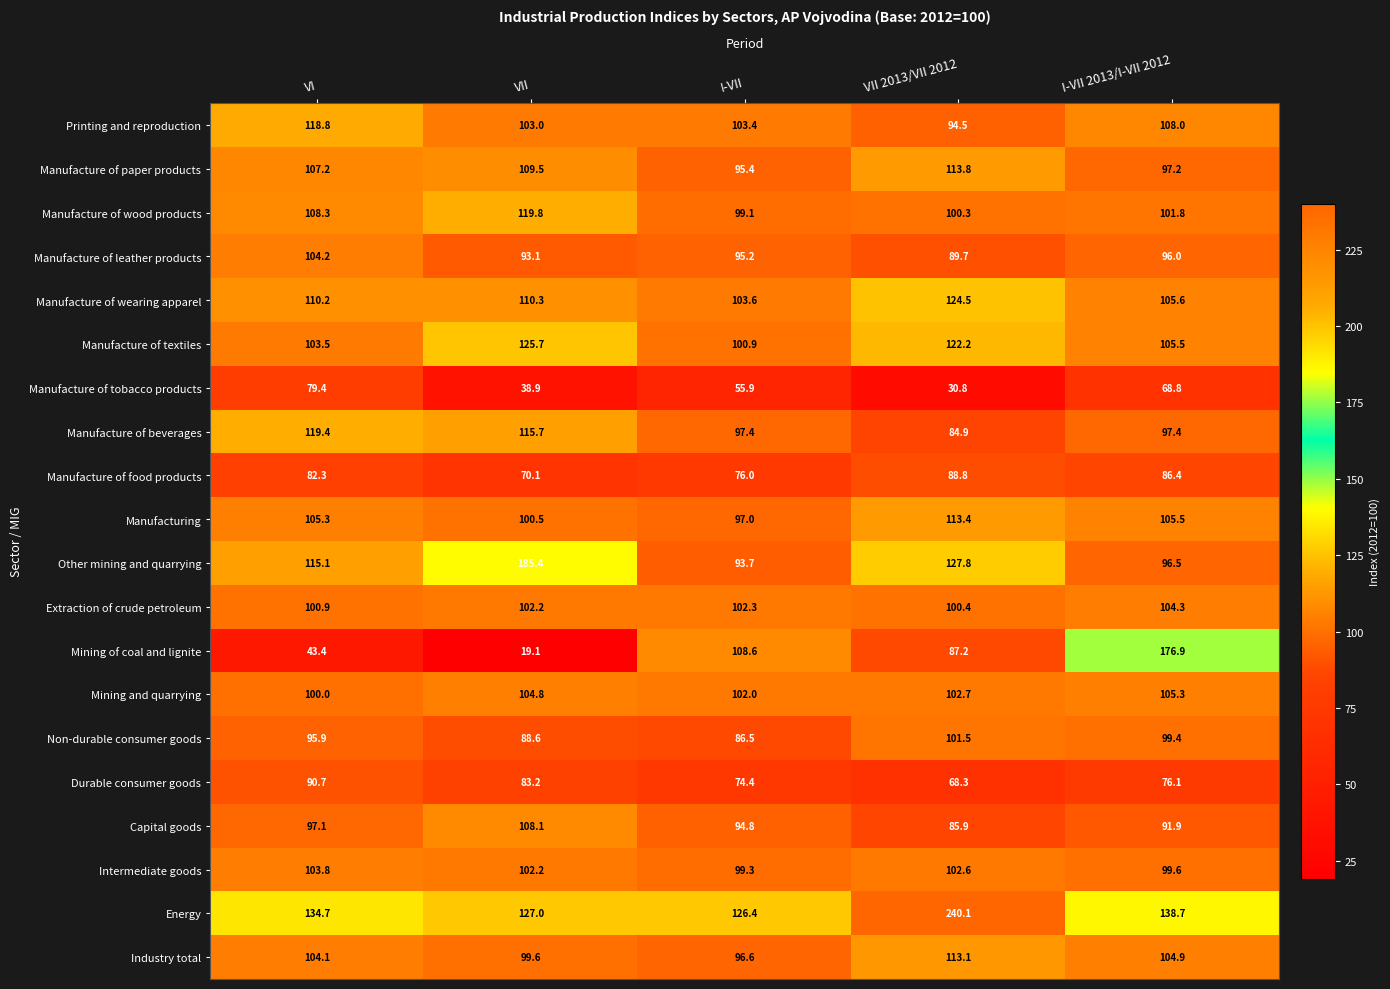

The Manufacture of beverages series shows 97.4 at I-VII. True or false?

True